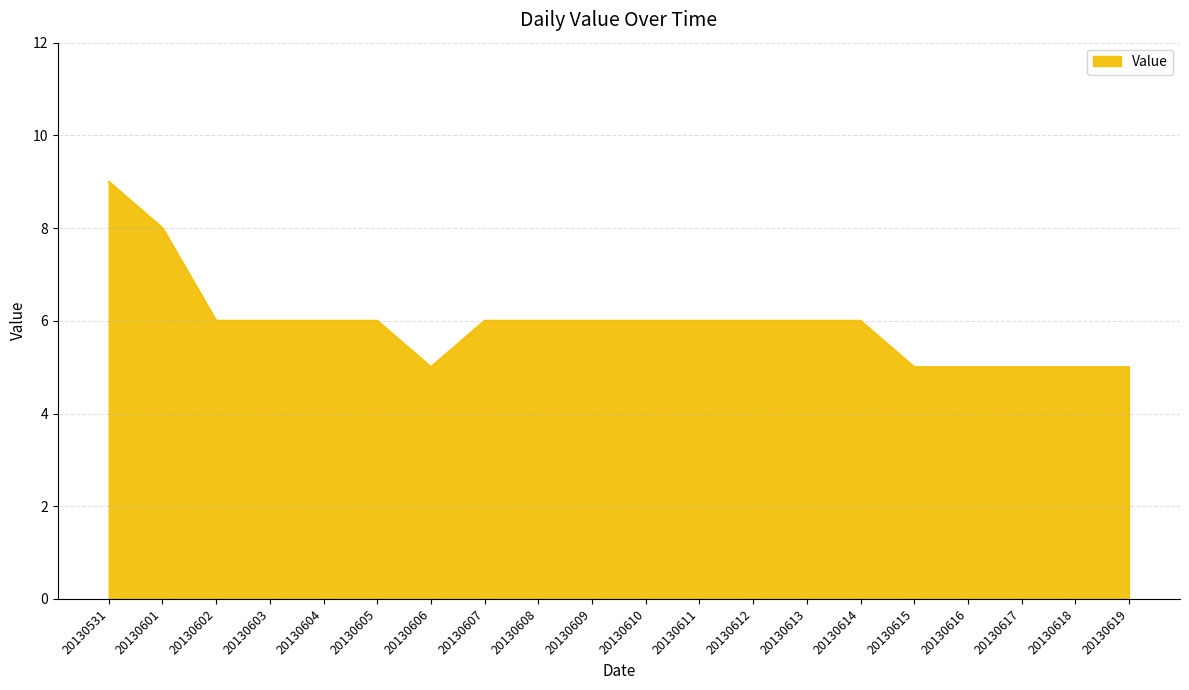

What is the minimum value shown in the chart?

5